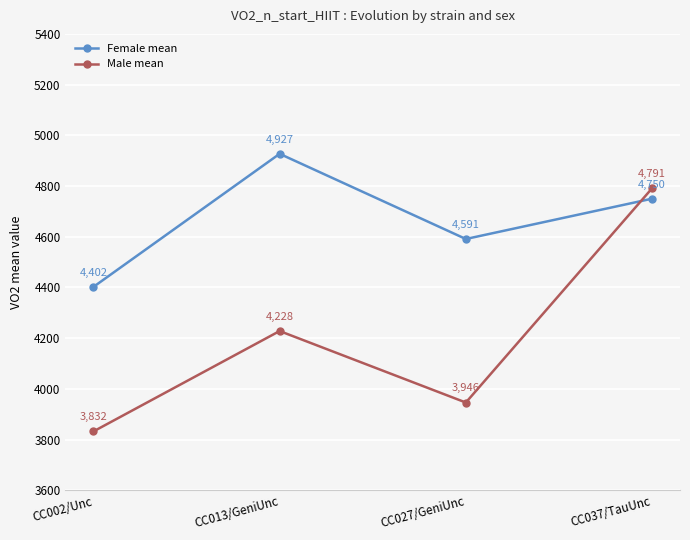

What position from the right is CC037/TauUnc?

1